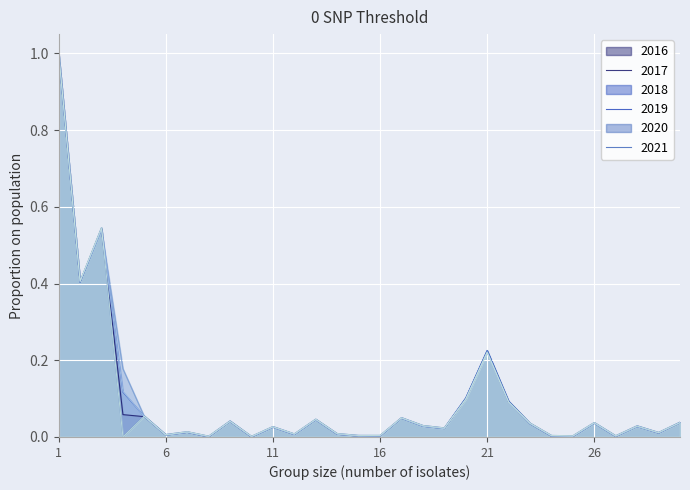

Is it true that CLOSE RATE equals 0.3 at 3?

False